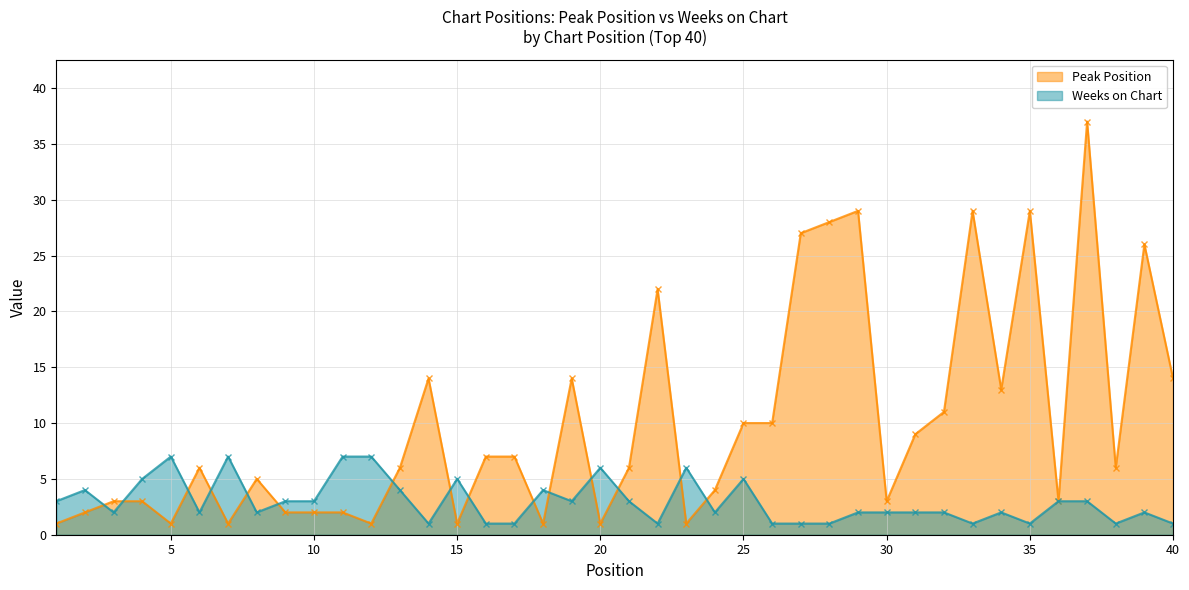

Is the value of Weeks on Chart at 38 greater than the value of Peak Position at 32?

No